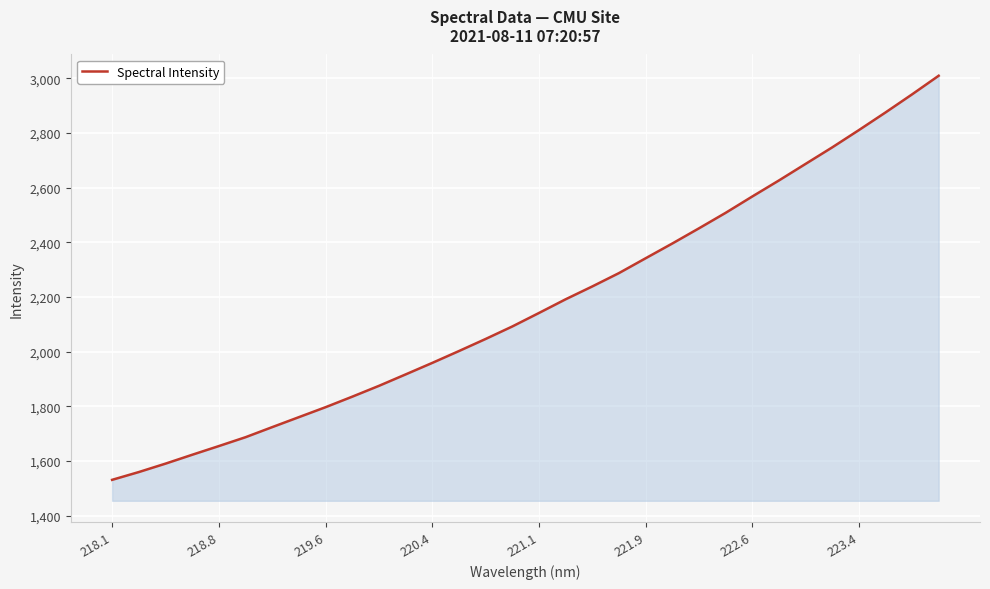

Does the chart display data point markers on the line(s)?

No